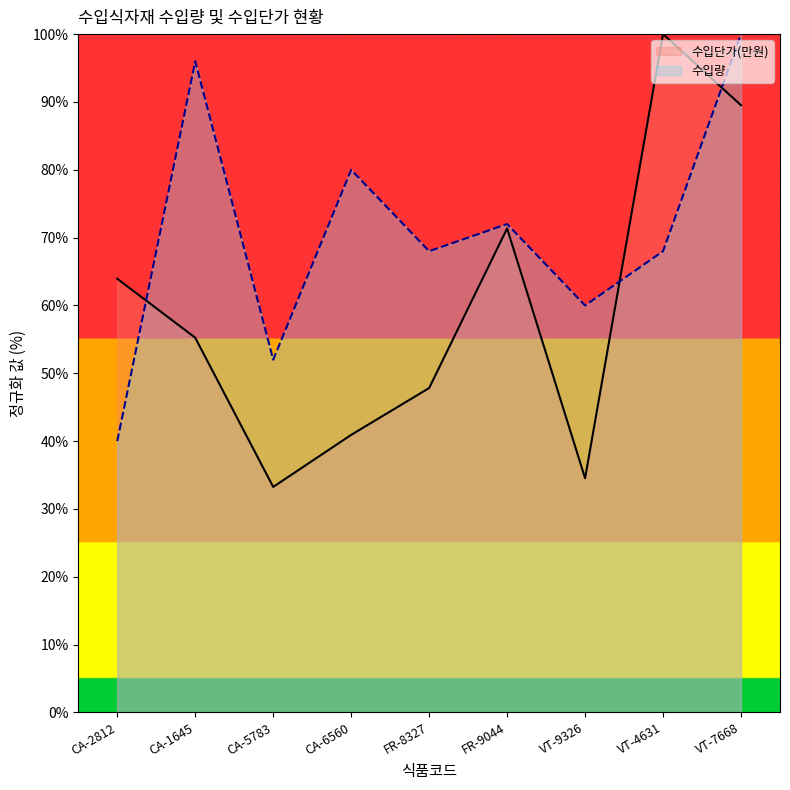

Does the chart display data point markers on the line(s)?

No